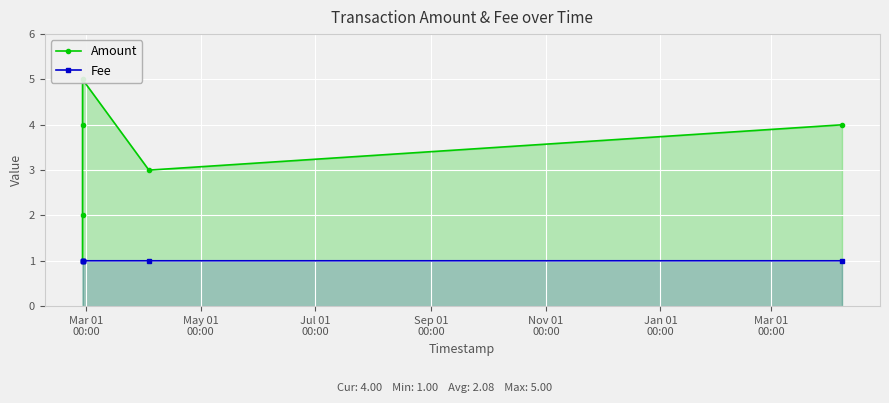

What is the value of the Fee point at the 3rd from the left?

1.0